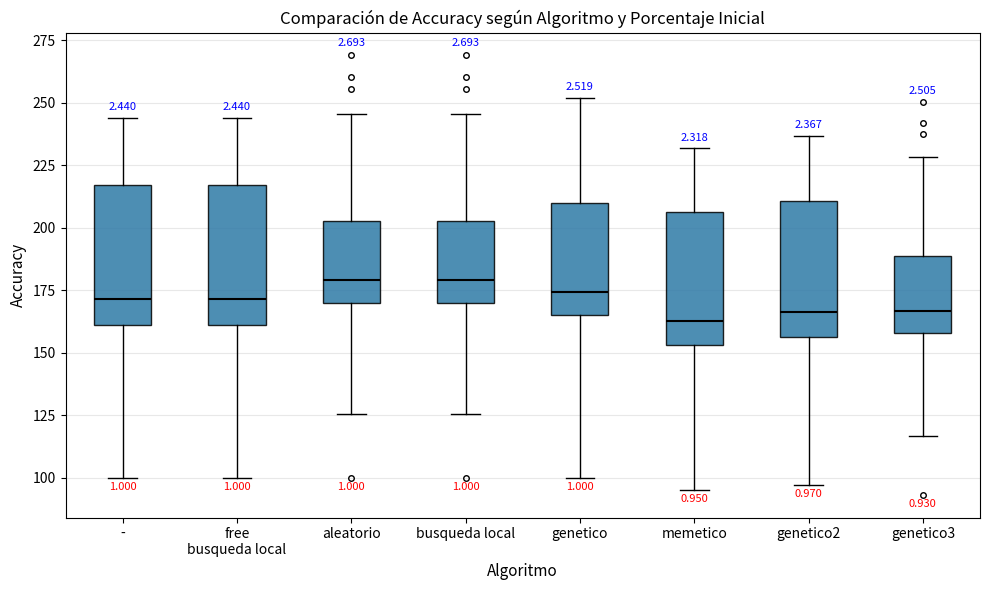

Reading left to right, read every box against the y-axis: the position of its median line, the range the box covers, and the ends of its whiskers. The values are not printed on the chart, so give them approximately, as read against the axis.

-: median 170, box 160 to 215, whiskers 100 to 245
free busqueda local: median 170, box 160 to 215, whiskers 100 to 245
aleatorio: median 180, box 170 to 205, whiskers 125 to 245
busqueda local: median 180, box 170 to 205, whiskers 125 to 245
genetico: median 175, box 165 to 210, whiskers 100 to 250
memetico: median 165, box 155 to 205, whiskers 95 to 230
genetico2: median 165, box 155 to 210, whiskers 95 to 235
genetico3: median 165, box 160 to 190, whiskers 115 to 230